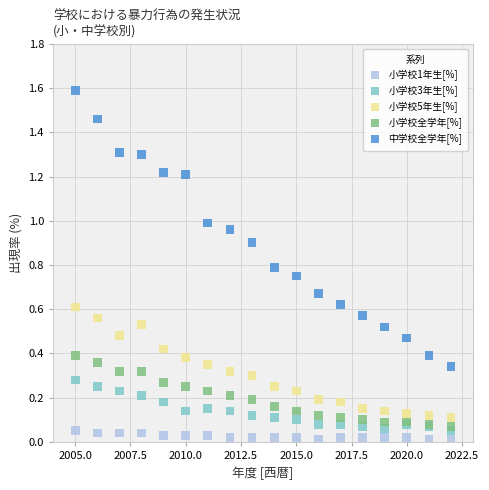

Which series reaches the maximum Y coordinate?

中学校全学年[%]